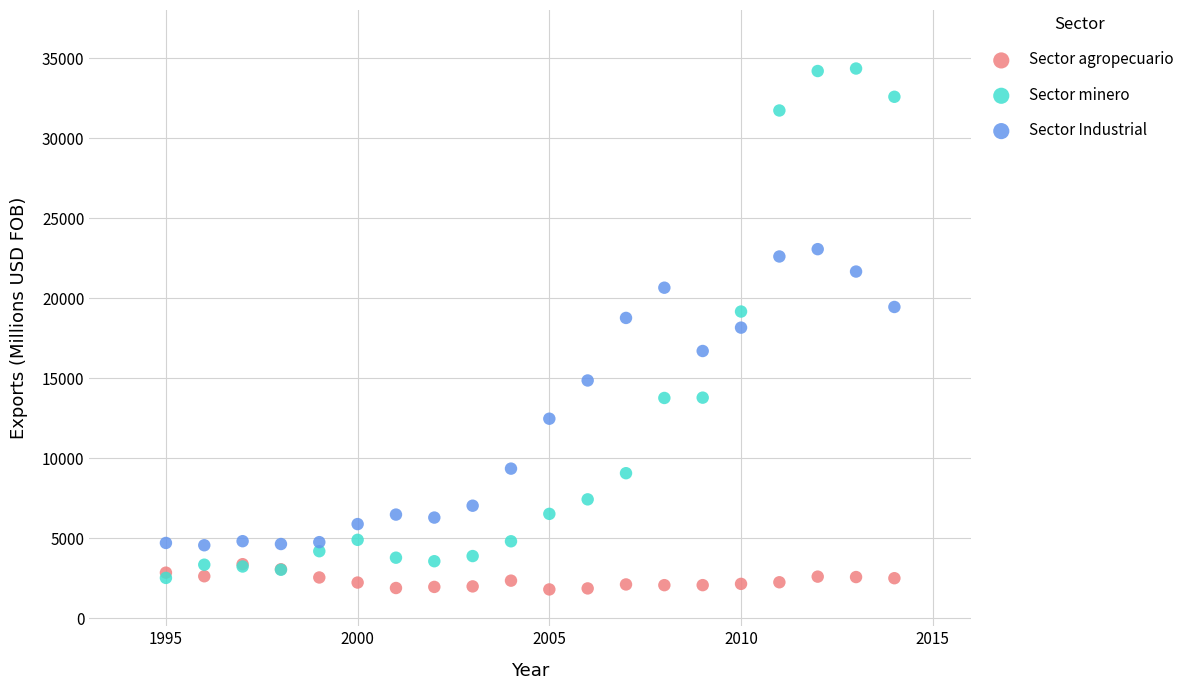

What are all the series names shown in the legend?

Sector agropecuario, Sector minero, Sector Industrial